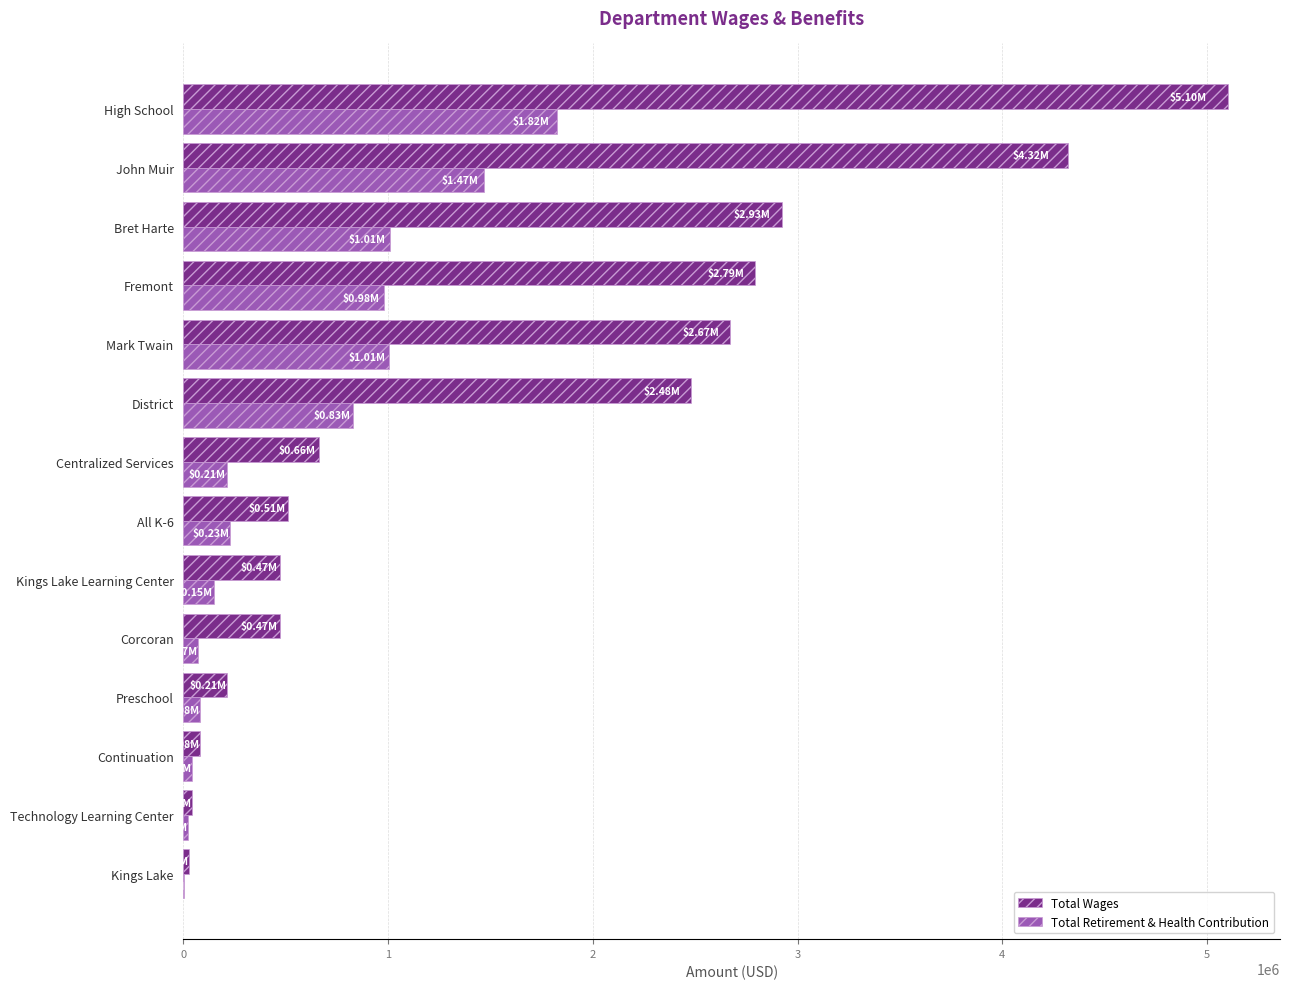

What is the sum of all Total Retirement & Health Contribution values?

7927848